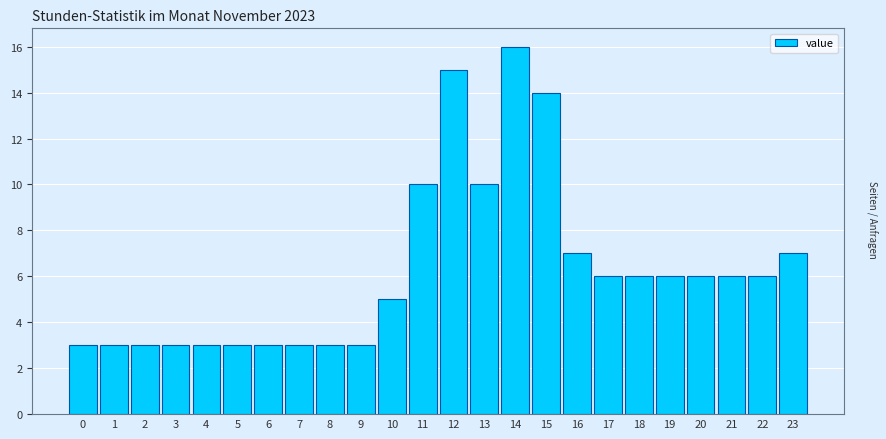

Reading left to right, what are all the values shown in this chart?

0=3	1=3	2=3	3=3	4=3	5=3	6=3	7=3	8=3	9=3	10=5	11=10	12=15	13=10	14=16	15=14	16=7	17=6	18=6	19=6	20=6	21=6	22=6	23=7